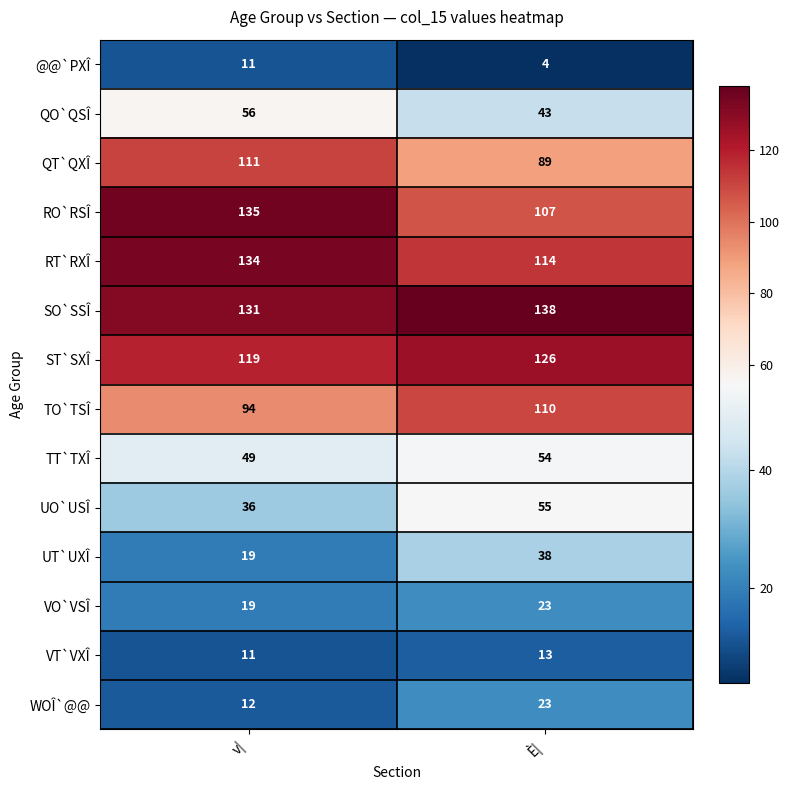

How many values in the RO`RSÎ series are below 135?

1